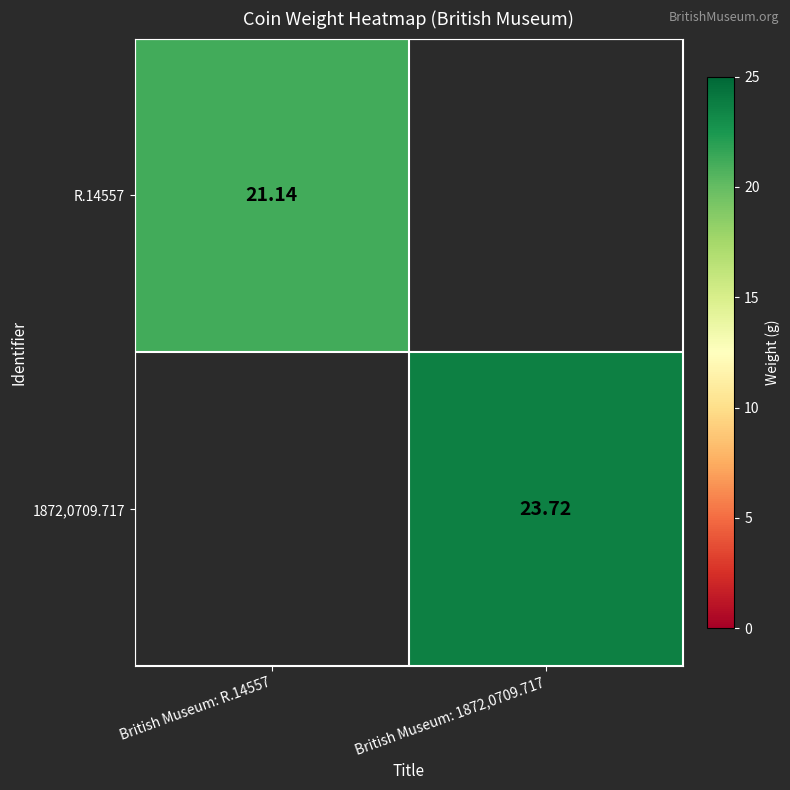

Count the number of data series in this chart.

2